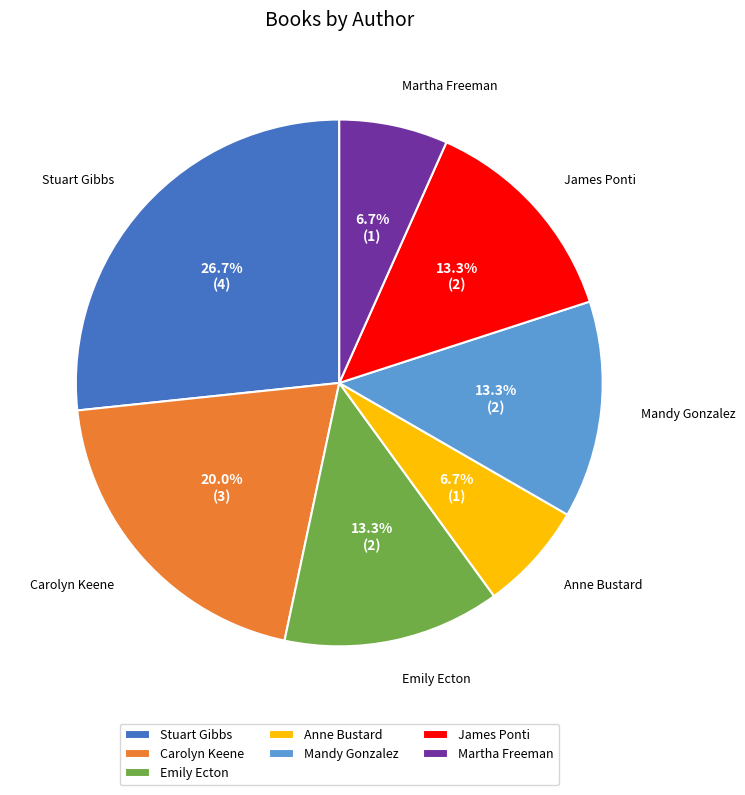

Combined, do James Ponti and Stuart Gibbs account for over 50%?

No